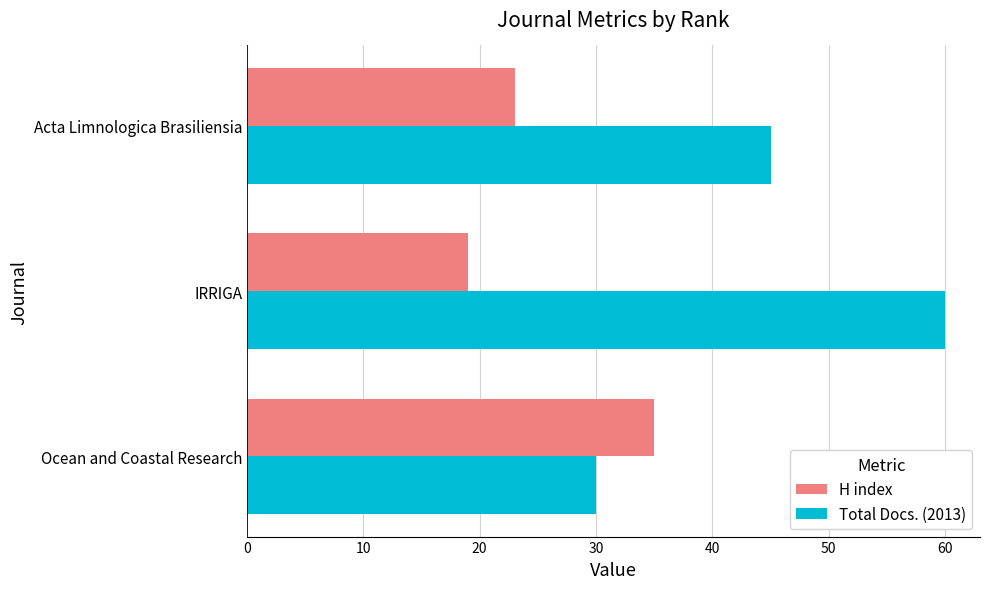

Is it true that H index equals 21 at Ocean and Coastal Research?

False